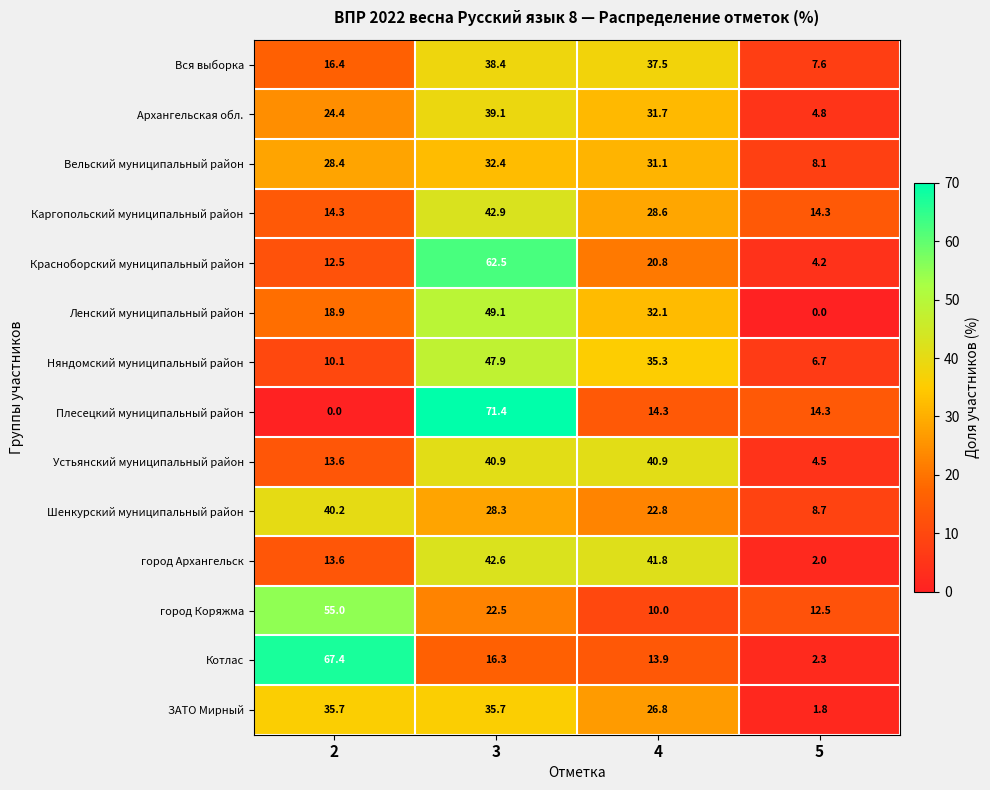

What is the total value across all series at 4?

387.6